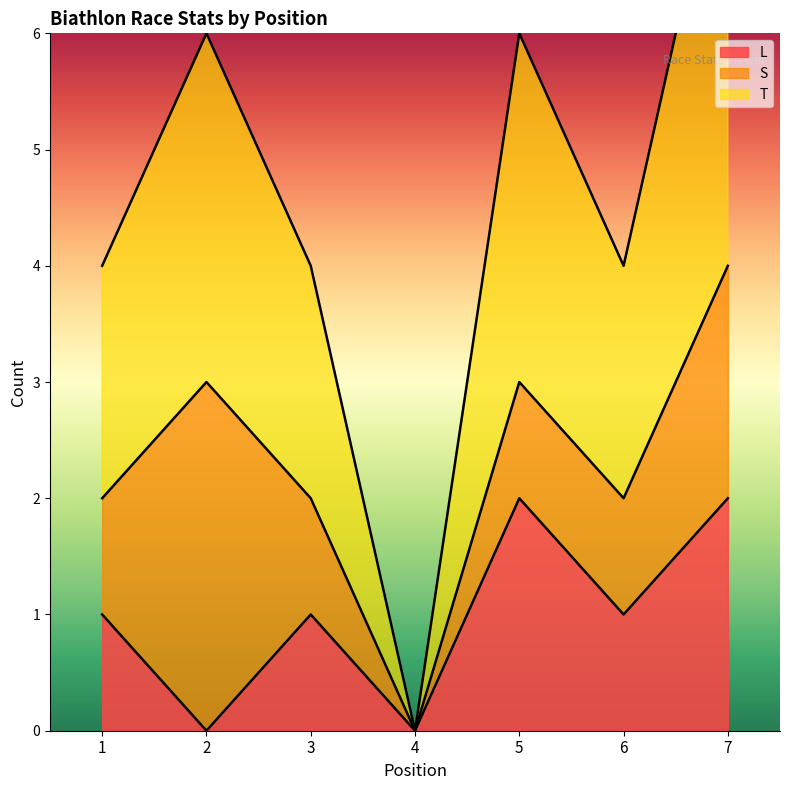

Where is the first local minimum for T?

4